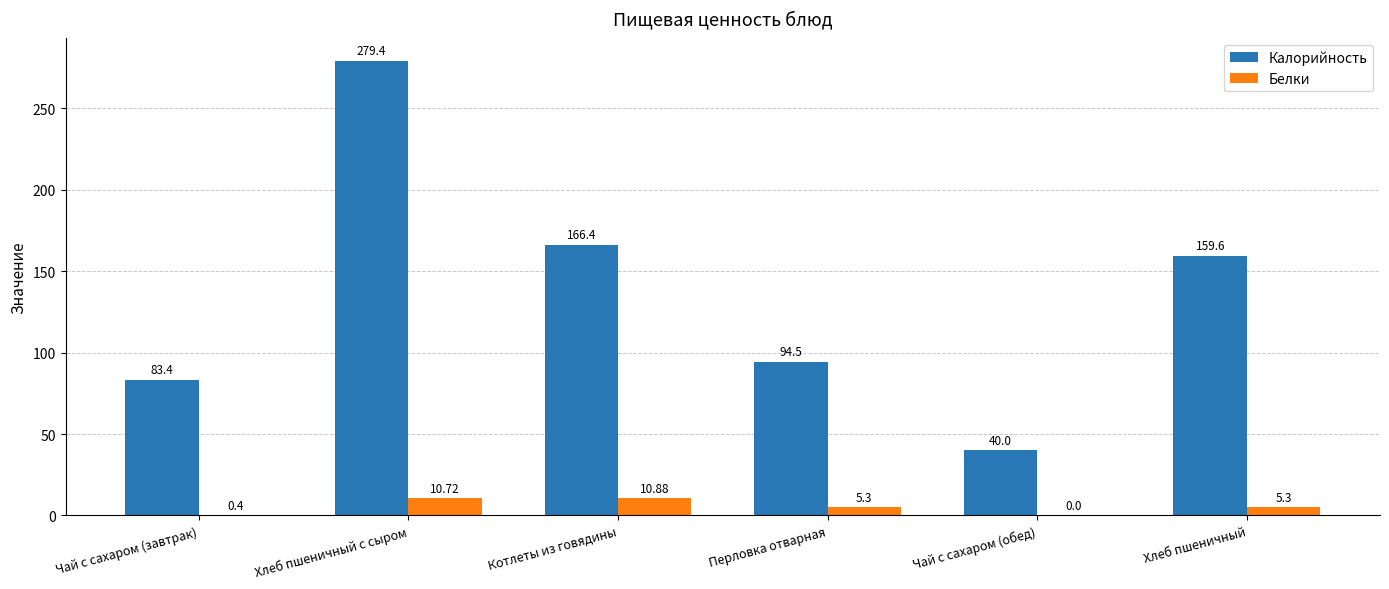

Reading right to left, transcribe all the data shown in this chart.

Калорийность: 159.6	40.0	94.5	166.4	279.4	83.4
Белки: 5.3	0.0	5.3	10.9	10.7	0.4